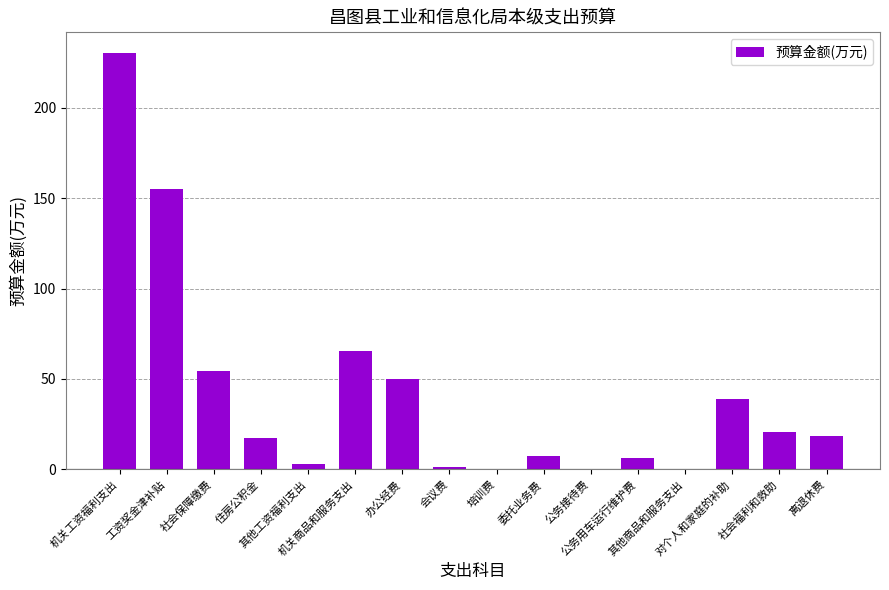

Are the bars grouped side by side (vs. stacked)?

No